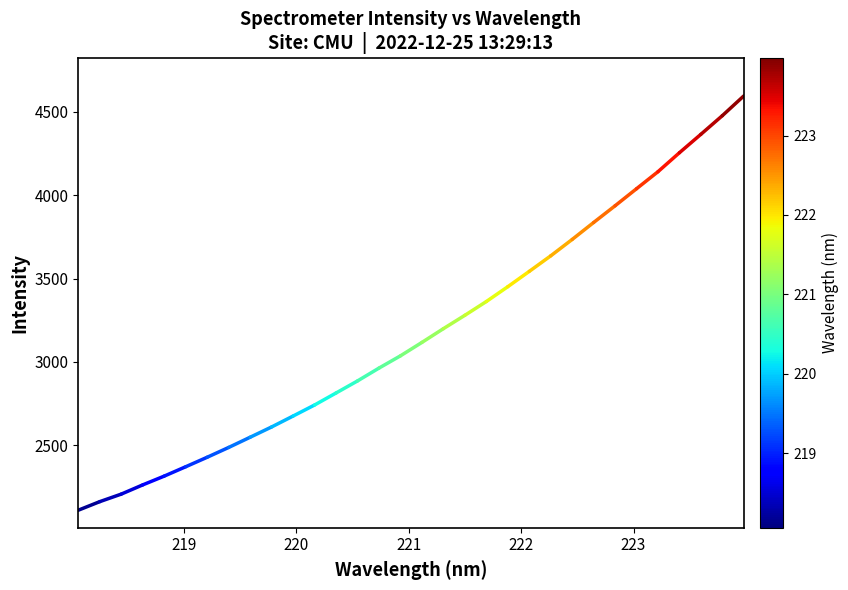

What is the smallest value displayed?

2108.8